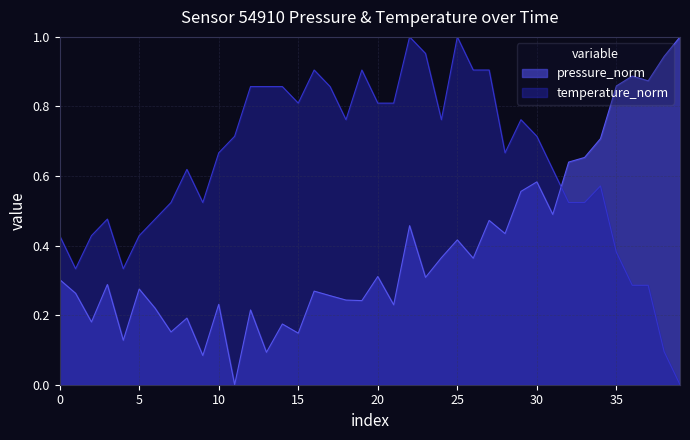

Which series changed the most between 10 and 20?

temperature_norm